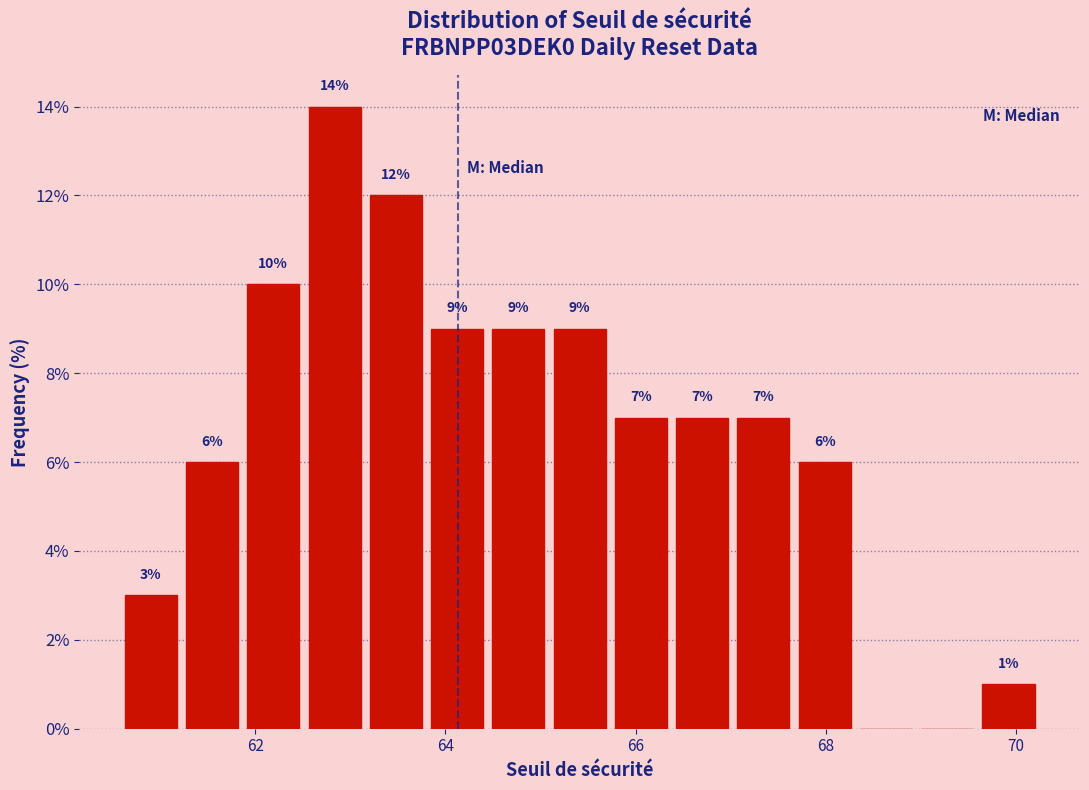

Read against the x-axis, roughly where is the centre of the tallest bar?

62.8